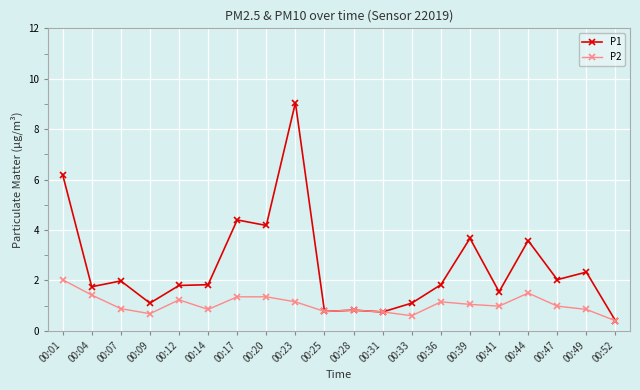

Where is the first local maximum for P2?

00:12